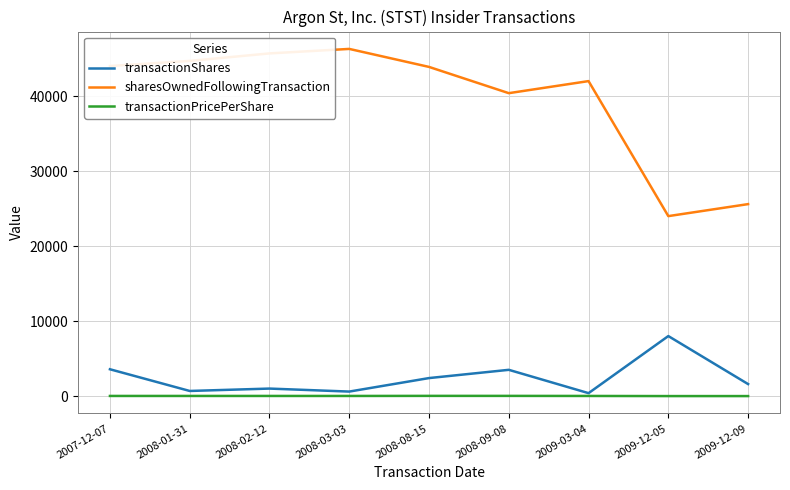

What is the average value of the transactionPricePerShare series?

15.3